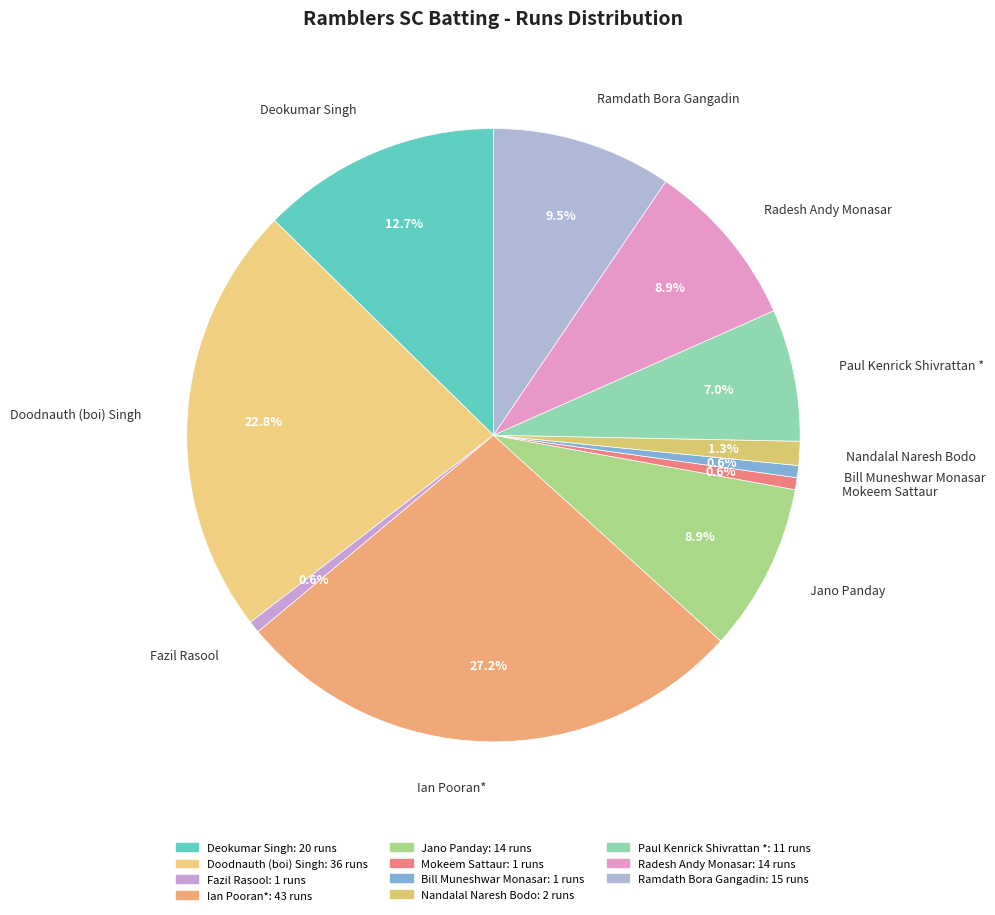

To the nearest percent, what portion does Jano Panday represent?

9%